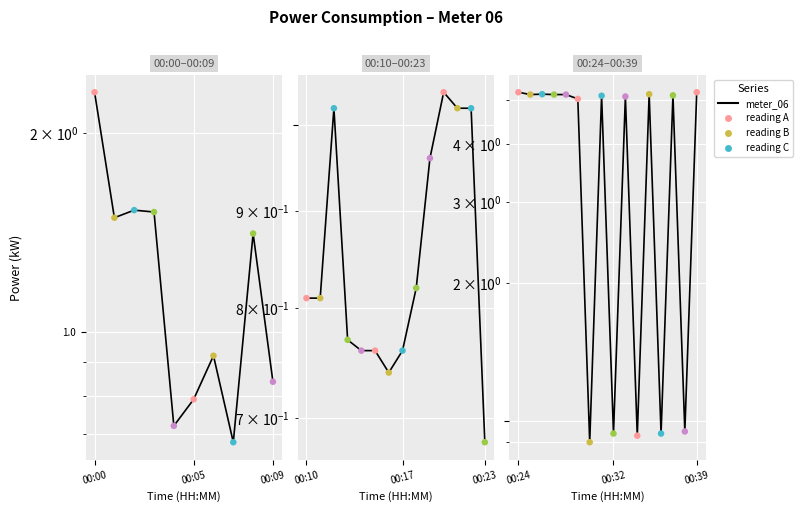

What is the ratio of the value at 11 to the value at 00:09?

1.0